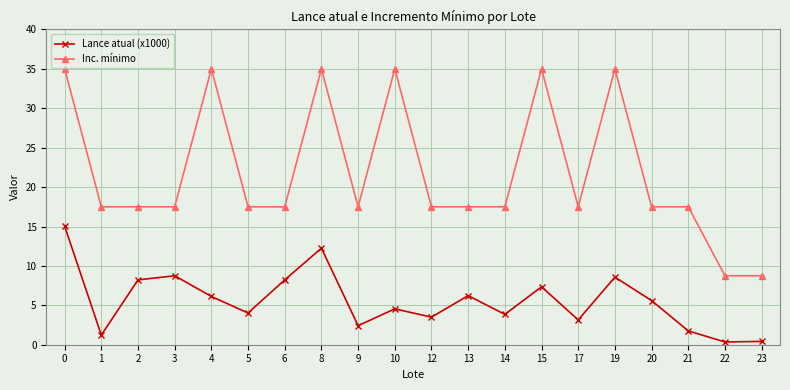

True or false: Inc. mínimo has more than 2 points higher than both neighbors.

True